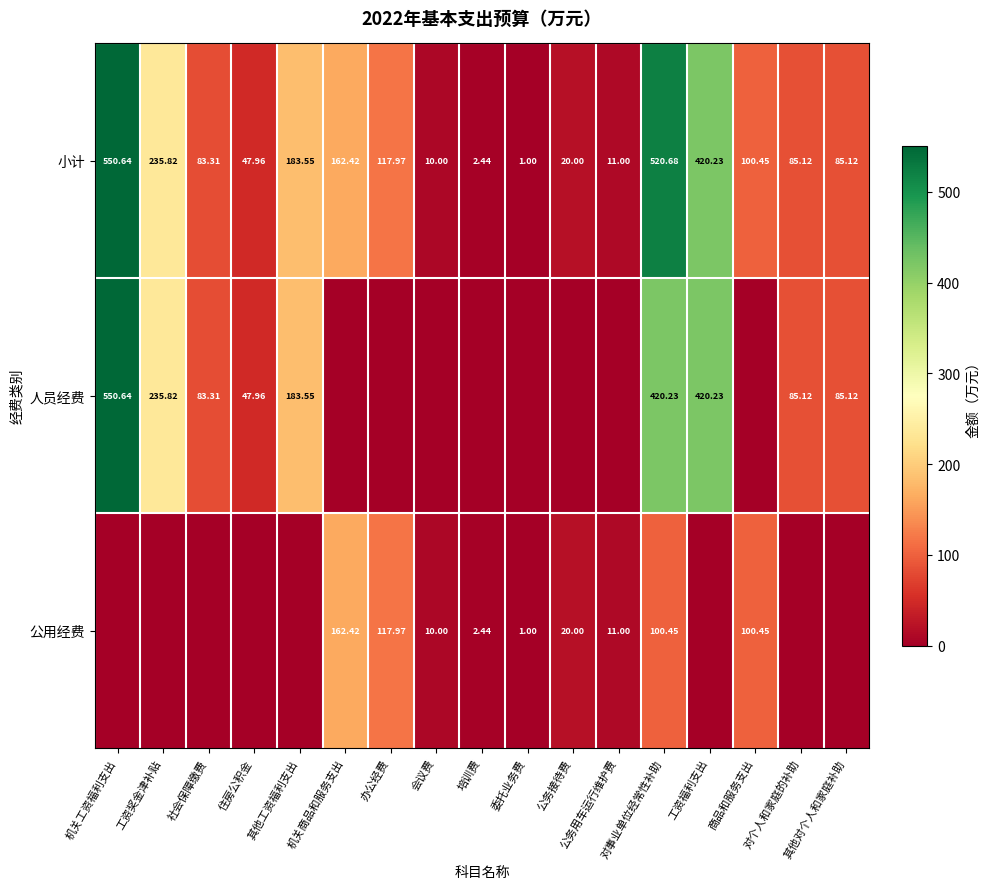

Where does the 小计 series first go above 85?

机关工资福利支出